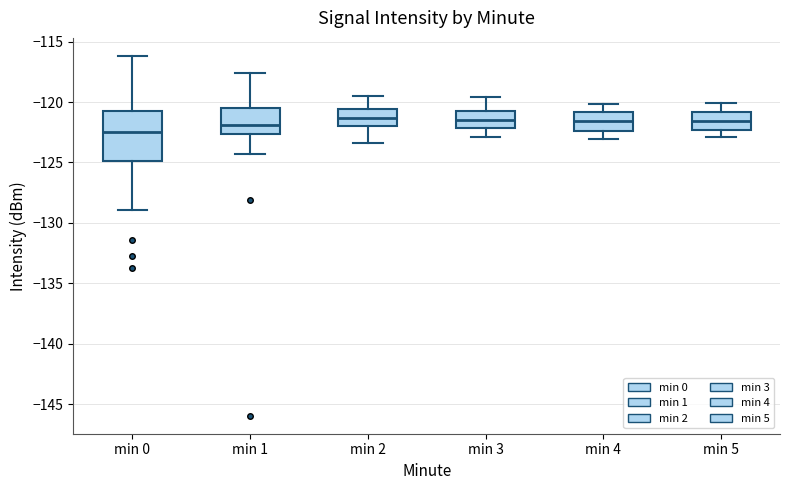

Which box is the tallest, from its lower edge to its upper edge?

min 0